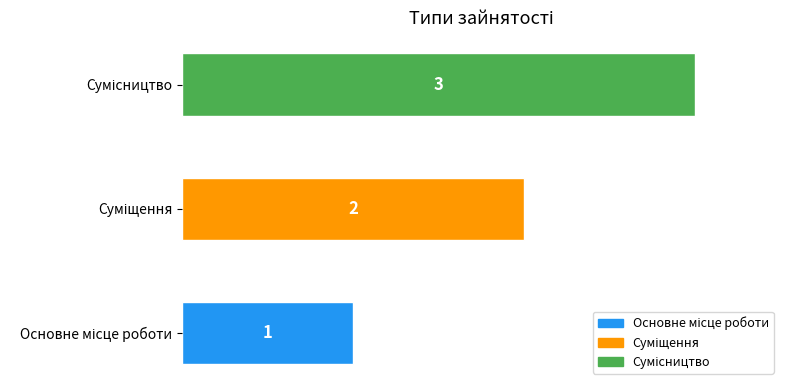

What is the sum of all values?

6